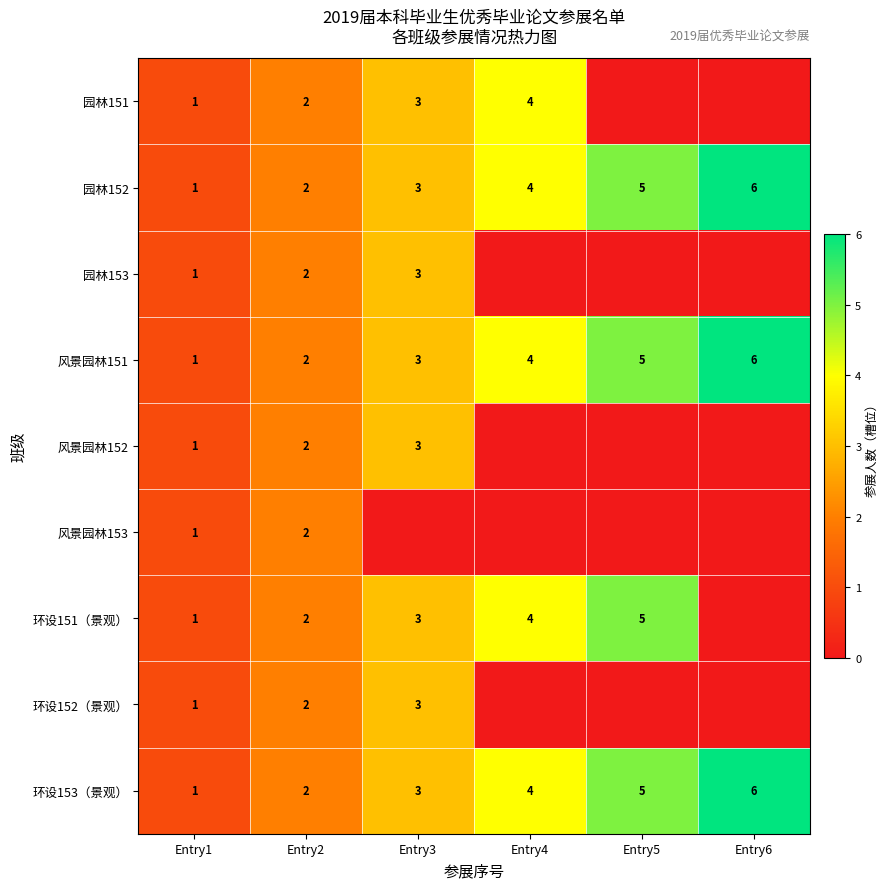

Is the value of 园林152 at Entry6 greater than the value of 园林153 at Entry1?

Yes